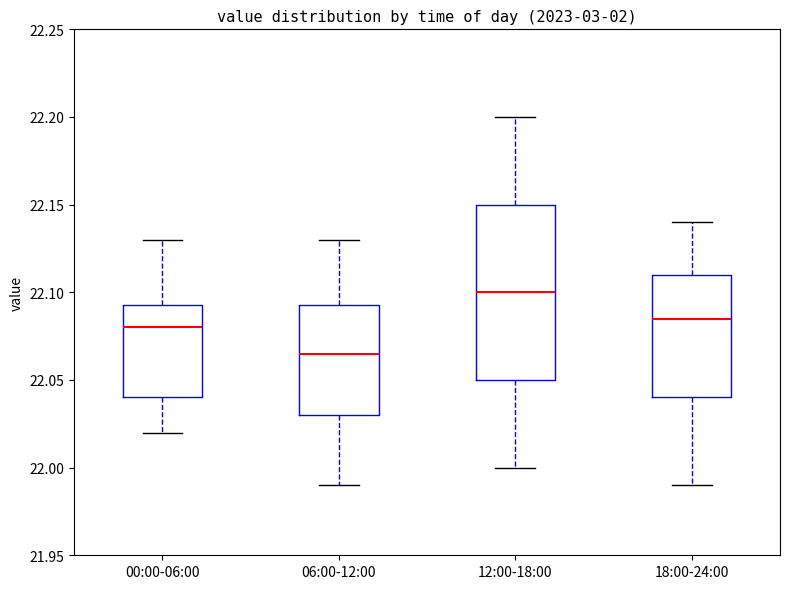

Reading left to right, read every box against the y-axis: the position of its median line, the range the box covers, and the ends of its whiskers. The values are not printed on the chart, so give them approximately, as read against the axis.

00:00-06:00: median 22.080, box 22.040 to 22.095, whiskers 22.020 to 22.130
06:00-12:00: median 22.065, box 22.030 to 22.095, whiskers 21.990 to 22.130
12:00-18:00: median 22.100, box 22.050 to 22.150, whiskers 22.000 to 22.200
18:00-24:00: median 22.085, box 22.040 to 22.110, whiskers 21.990 to 22.140